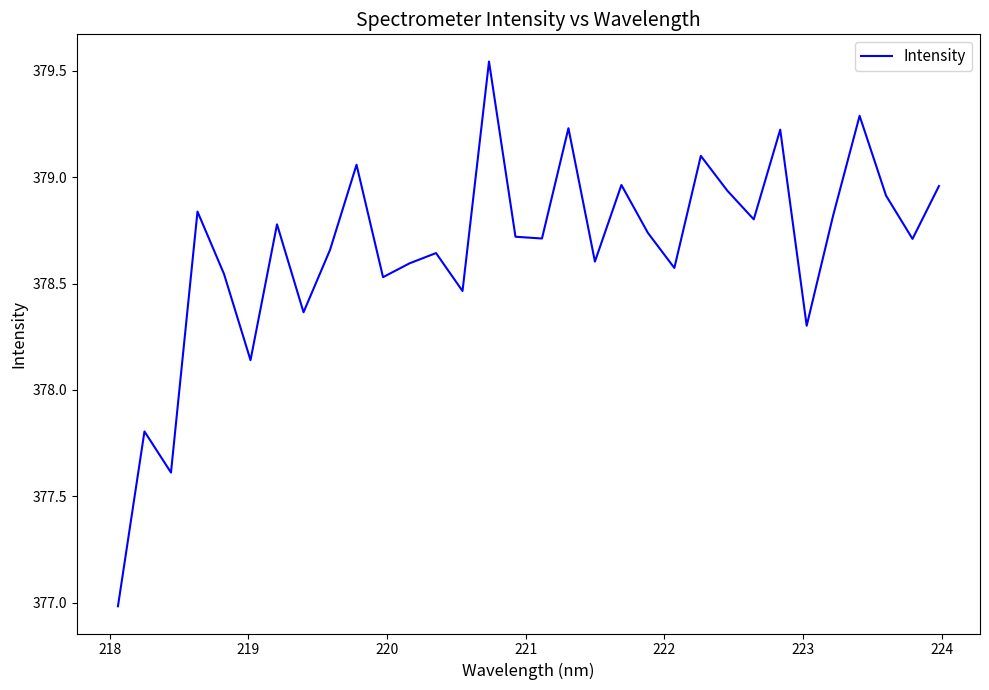

What is the difference between the maximum and minimum values?

2.6